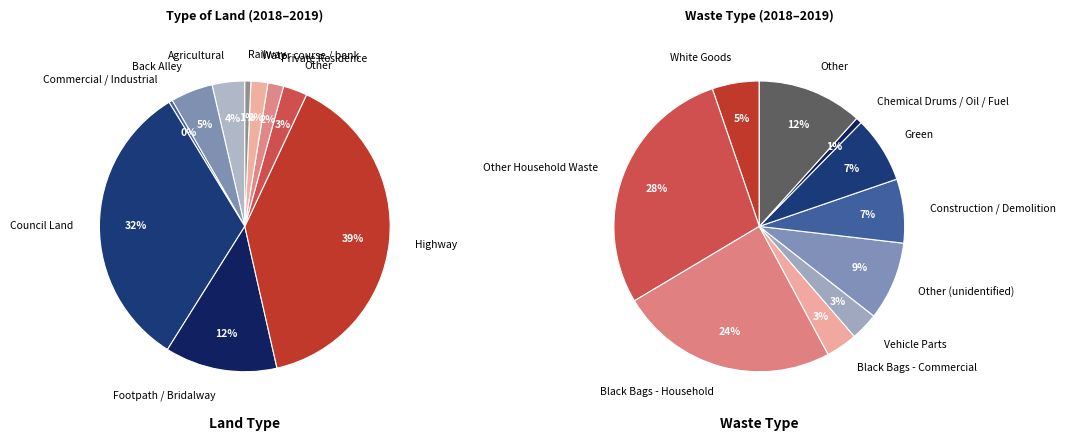

What is the smallest slice in the pie chart?

Commercial / Industrial